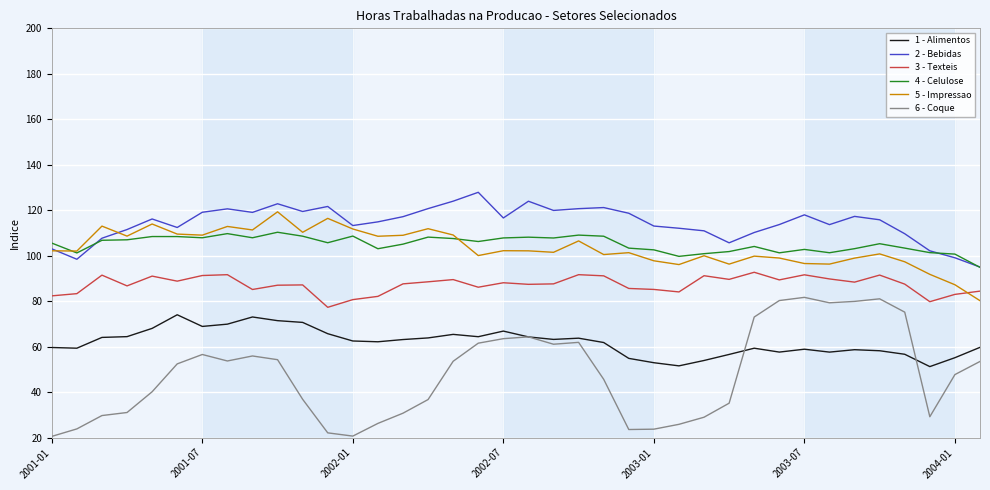

Which series has the largest total across all categories?

2 - Bebidas